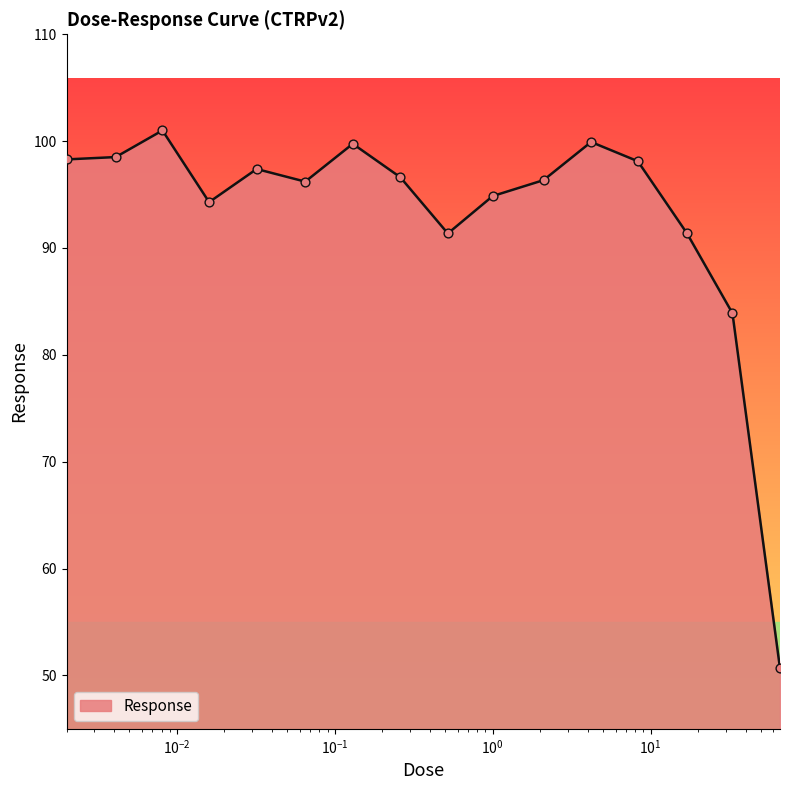

What is the maximum value shown in the chart?

101.0